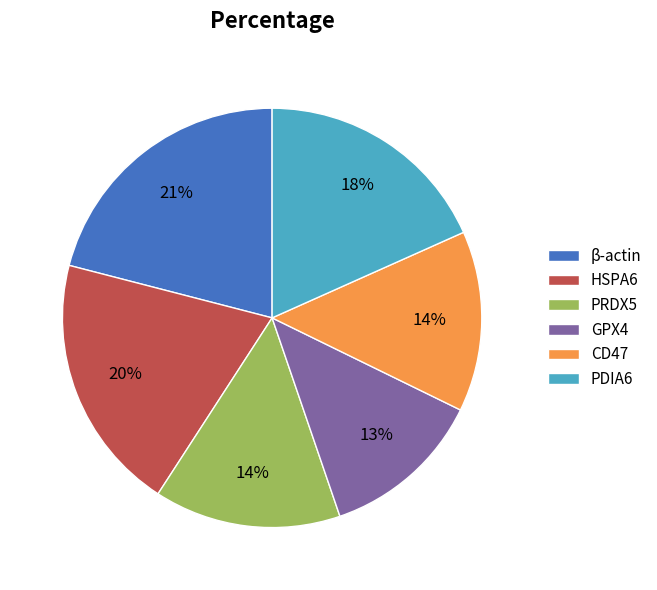

What percentage is the PDIA6 slice, to the nearest percent?

18%